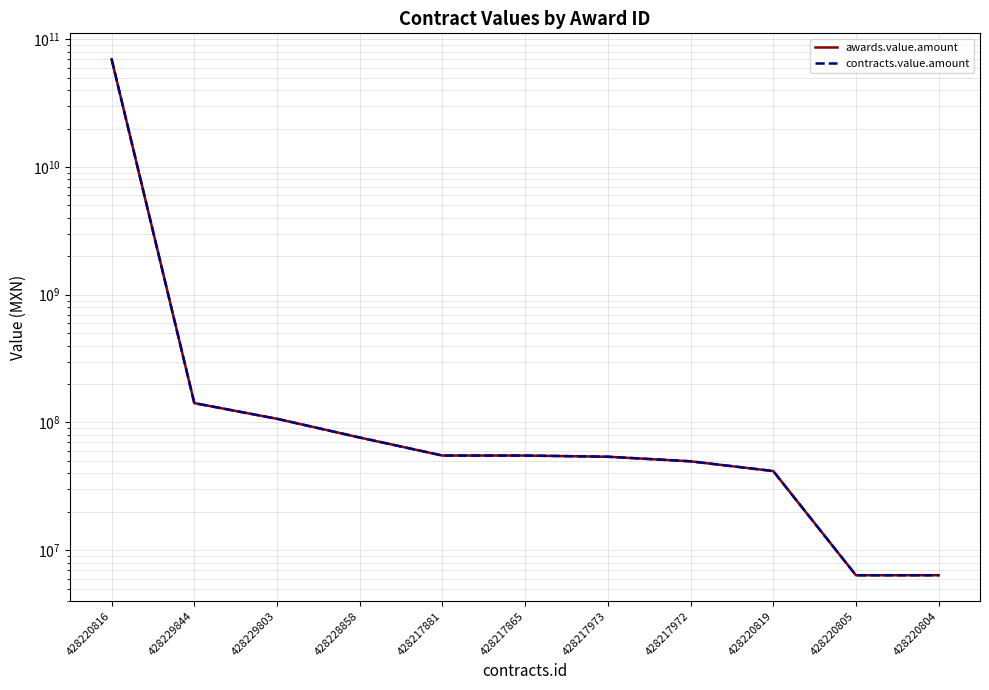

What is the value of the contracts.value.amount point at the 10th from the left?

6364688.7